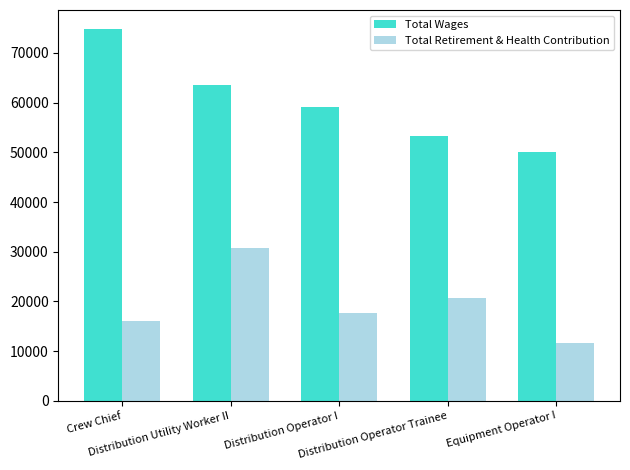

Reading left to right, what are all the values shown in this chart?

Total Wages: 74904	63591	59174	53275	50066
Total Retirement & Health Contribution: 16000	30856	17627	20713	11697